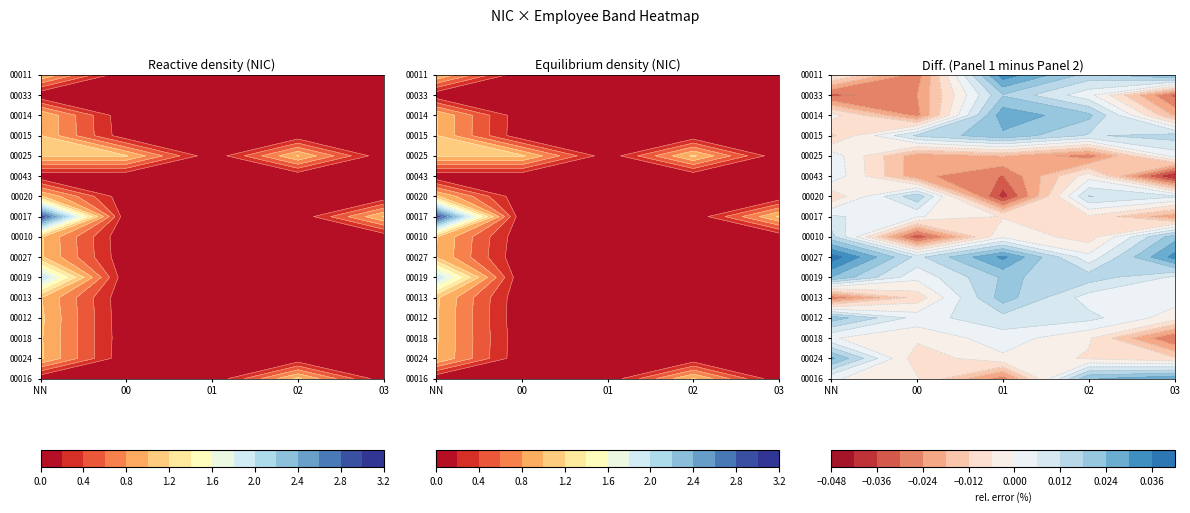

Which category has the lowest value across all series?

NN